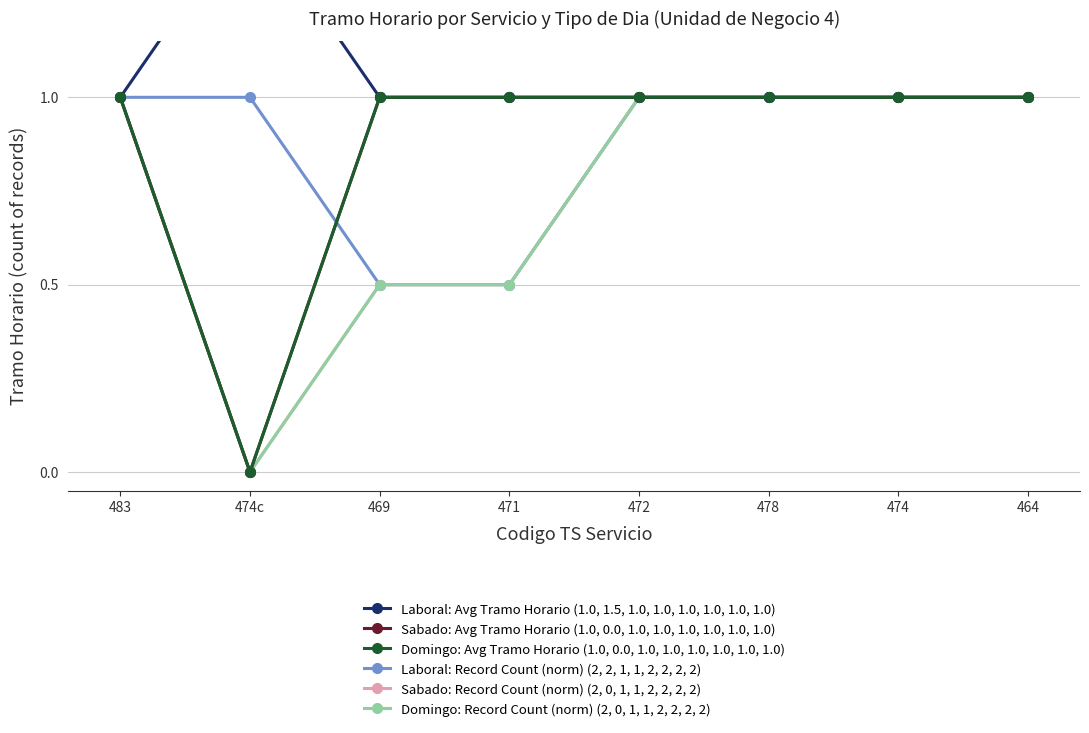

Is the value of Domingo: Record Count (norm) (2, 0, 1, 1, 2, 2, 2, 2) at 478 greater than the value of Sabado: Avg Tramo Horario (1.0, 0.0, 1.0, 1.0, 1.0, 1.0, 1.0, 1.0) at 478?

No